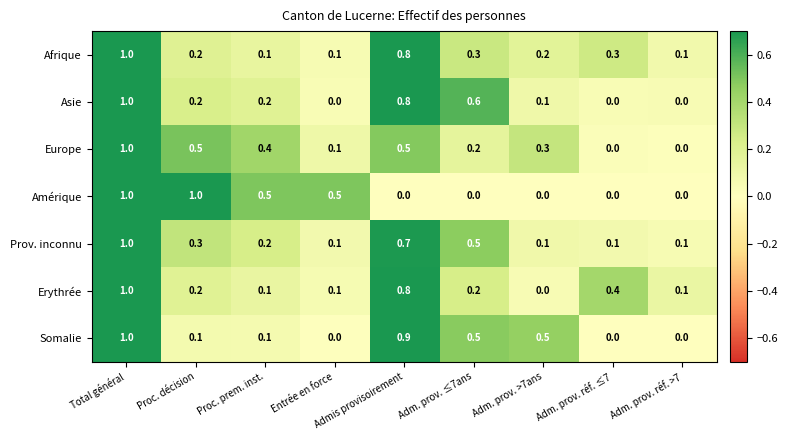

At how many categories does at least one series exceed 0?

9